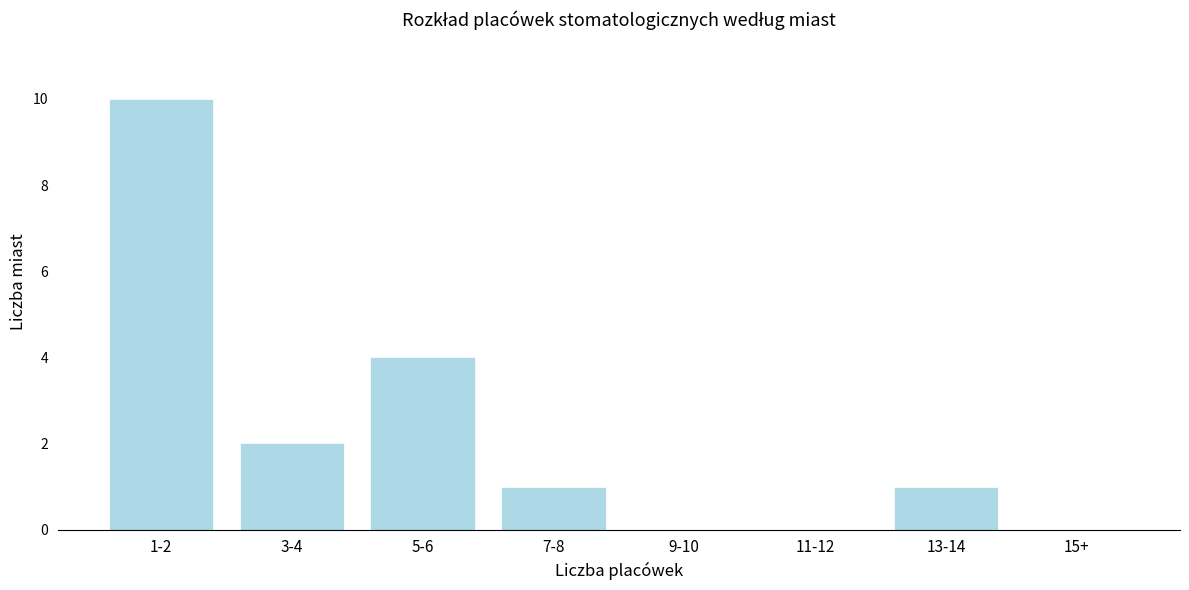

Reading right to left, list all the values displayed in this chart.

15+=0	13-14=1	11-12=0	9-10=0	7-8=1	5-6=4	3-4=2	1-2=10